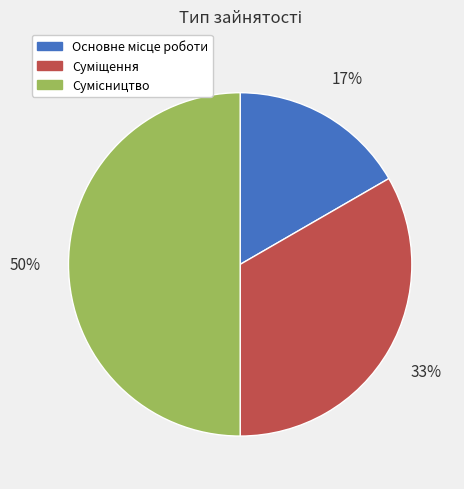

To the nearest percent, what is the average slice percentage?

33%